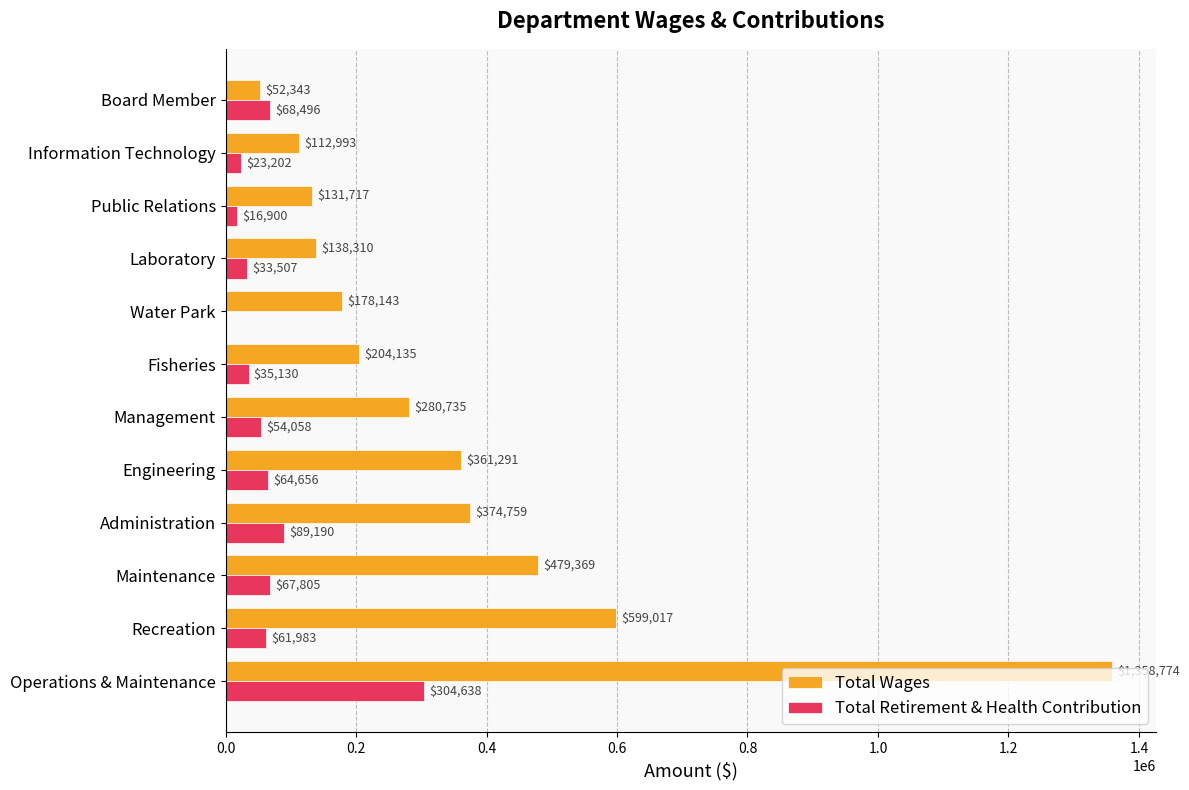

What is the maximum value for Total Retirement & Health Contribution?

304638